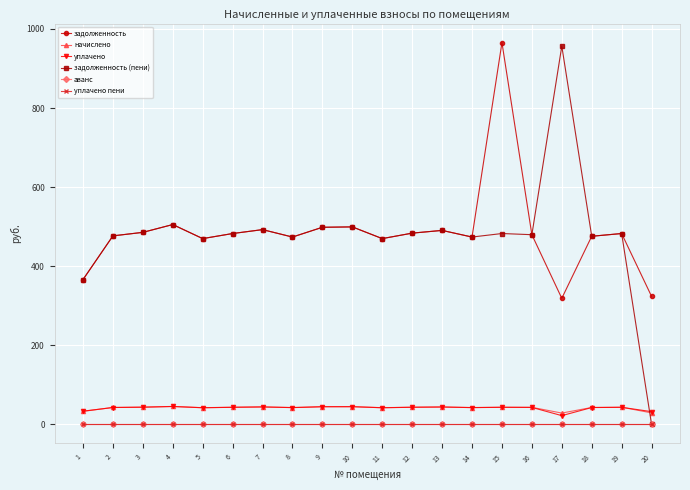

Does the chart have visible grid lines?

Yes